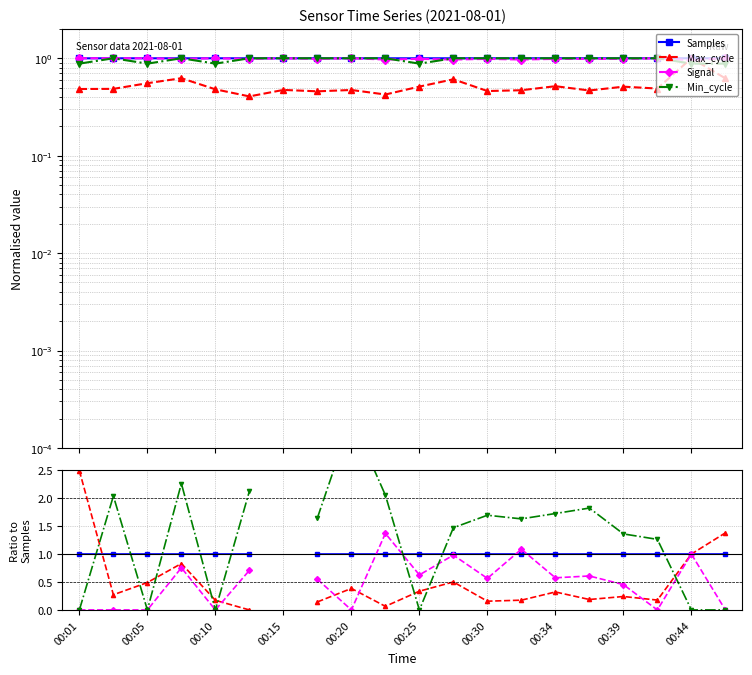

What is the difference between the maximum and minimum values in the Max_cycle series?

2.5